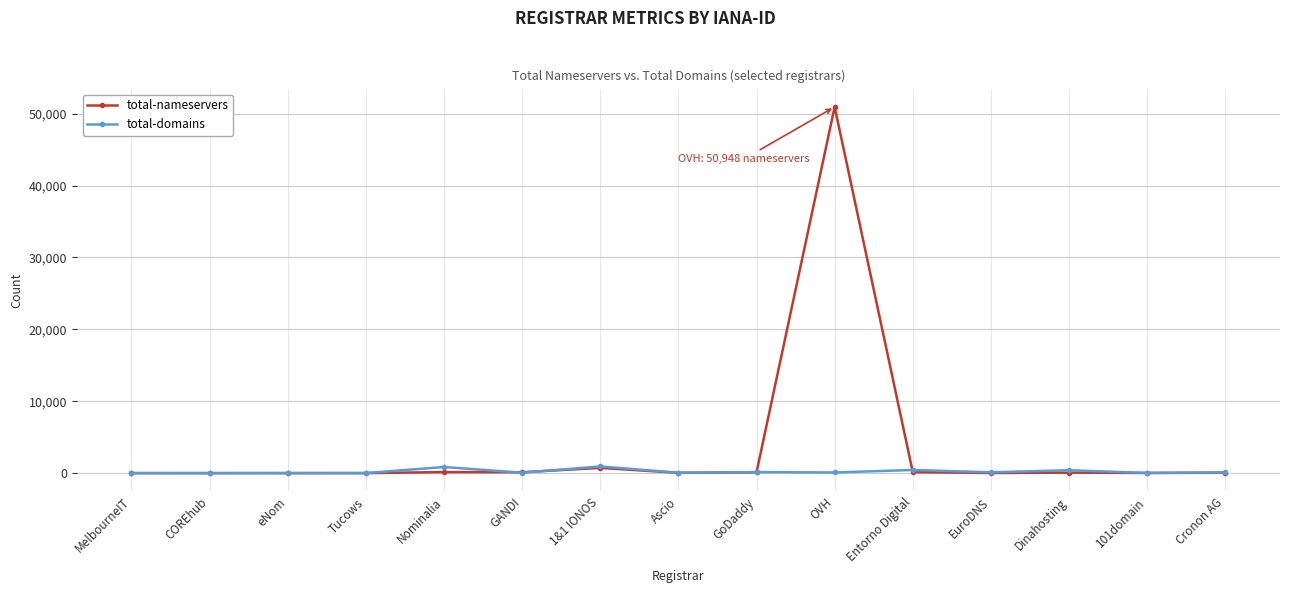

Which series has the largest total across all categories?

total-nameservers